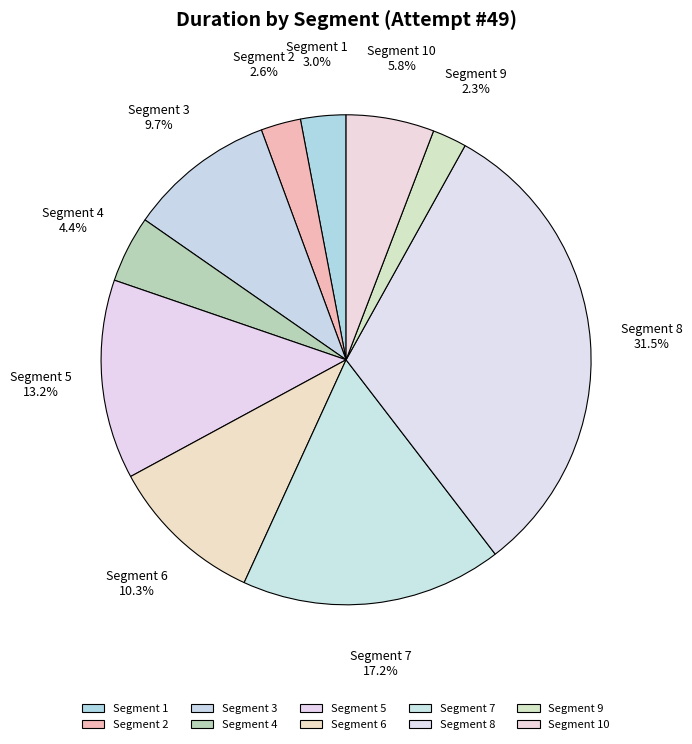

Which slice is the largest?

Segment 8